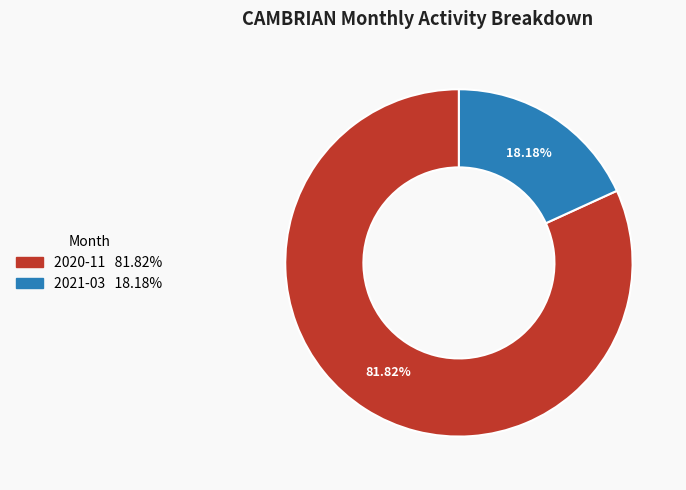

Which category has the smallest portion of the pie?

2021-03